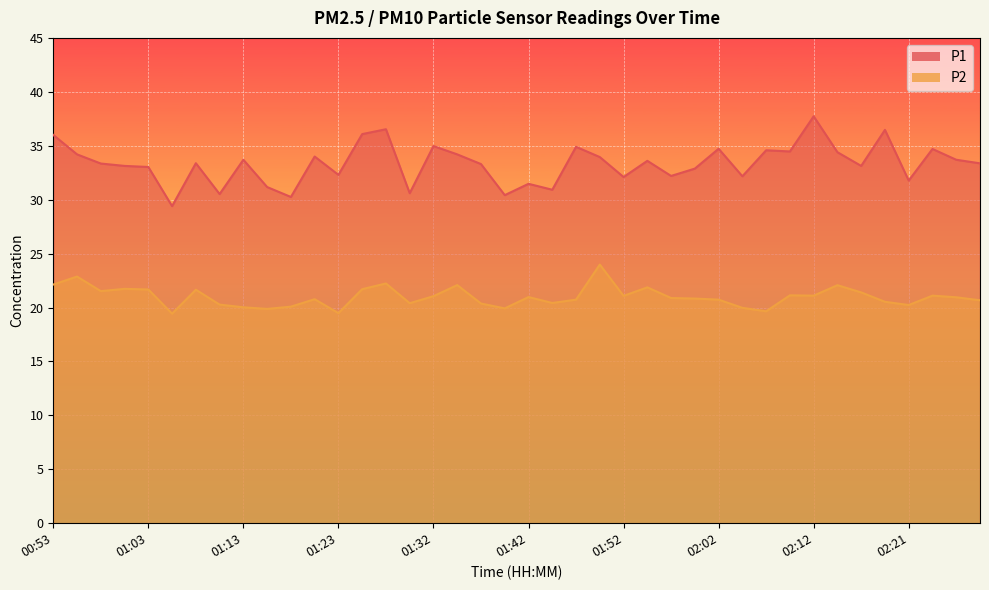

Is the value of P2 at 01:20 greater than the value of P1 at 01:40?

No